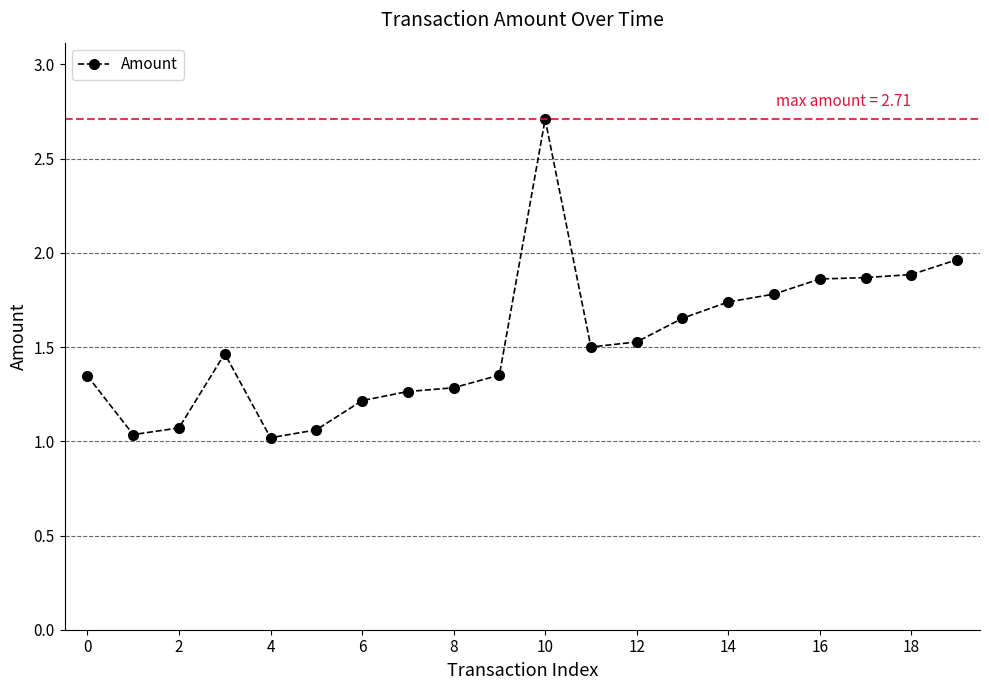

What is the sum of all values?

30.6